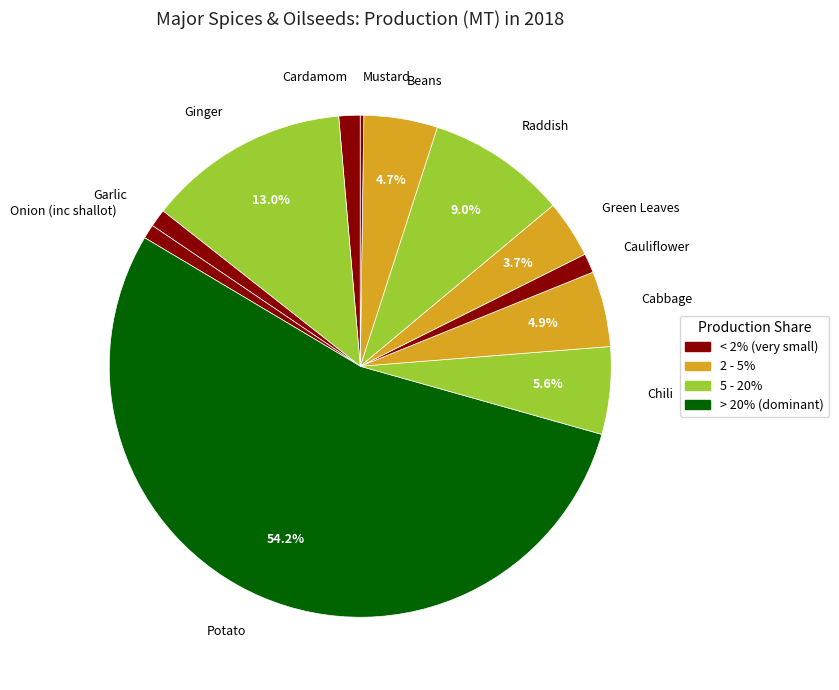

The Ginger slice represents 13% of the pie. True or false?

True